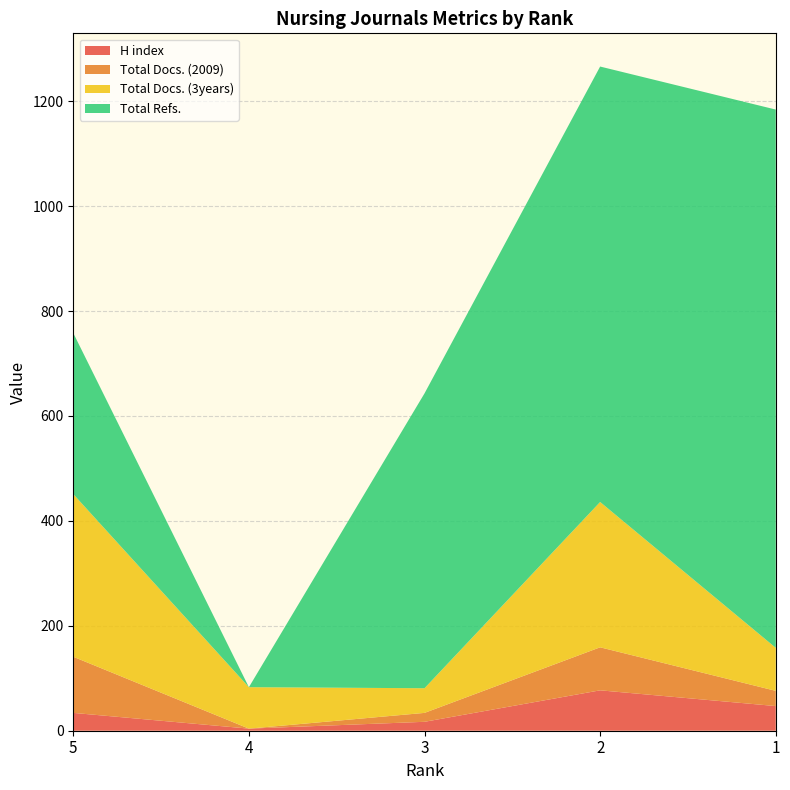

Reading left to right, extract all data points from this chart.

H index: 5=34	4=4	3=17	2=77	1=47
Total Docs. (2009): 5=107	4=0	3=17	2=82	1=29
Total Docs. (3years): 5=310	4=79	3=47	2=277	1=82
Total Refs.: 5=307	4=0	3=562	2=830	1=1026